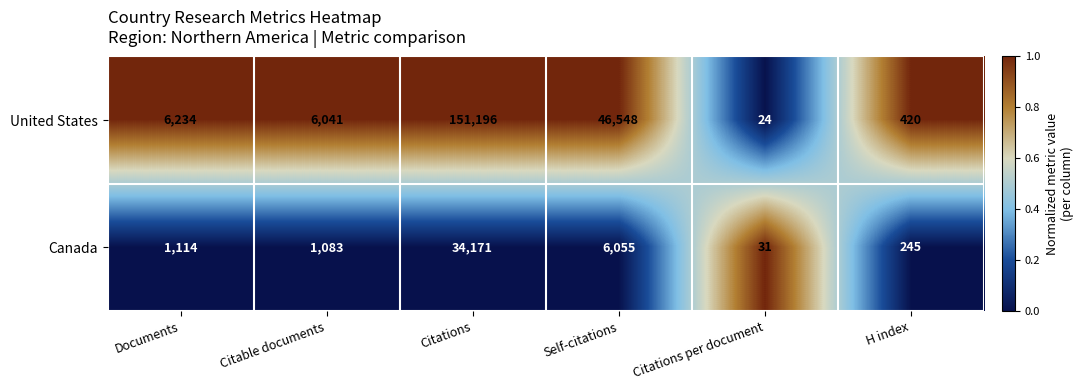

Is it true that Canada equals 1114 at Documents?

True